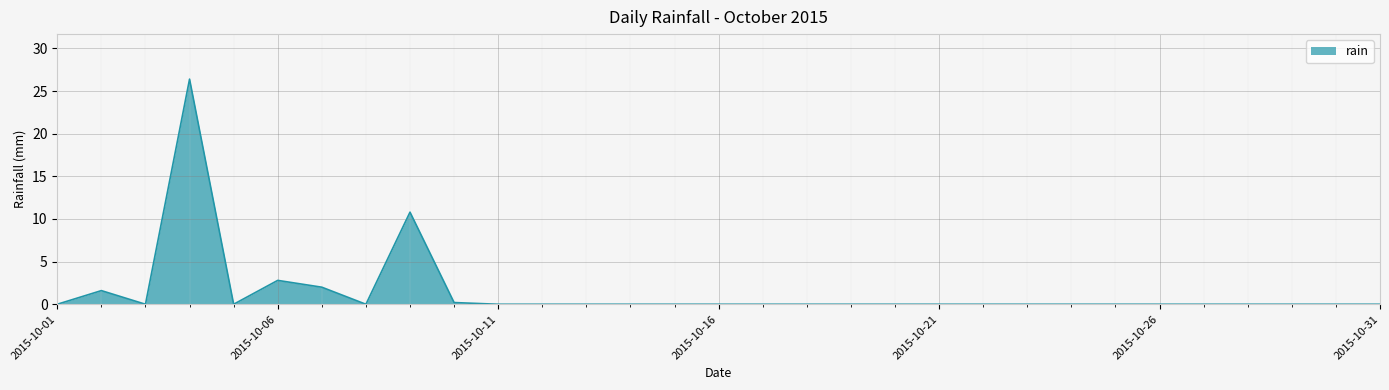

What is the greatest value displayed?

26.4